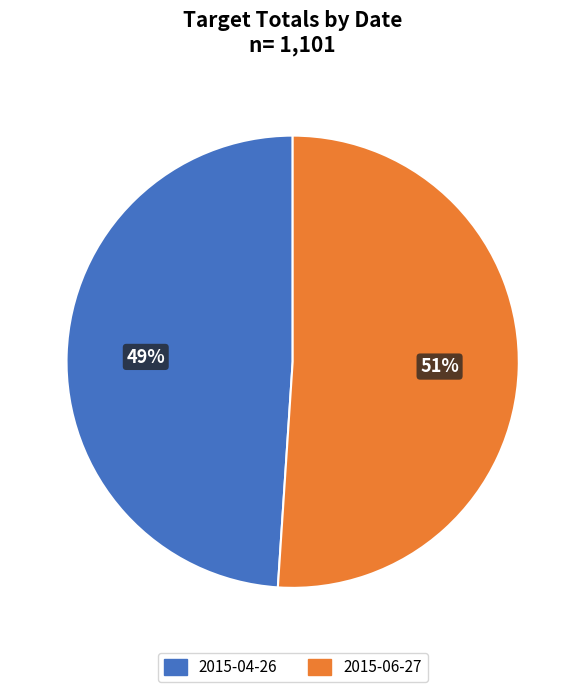

Rank the categories by value from lowest to highest.

2015-04-26, 2015-06-27